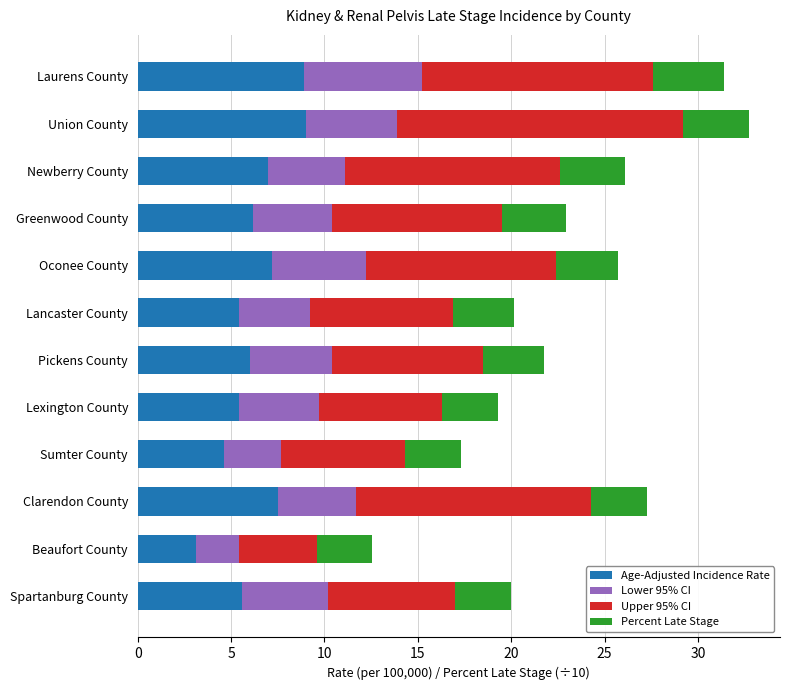

Which category has the lowest value in the Age-Adjusted Incidence Rate series?

Beaufort County